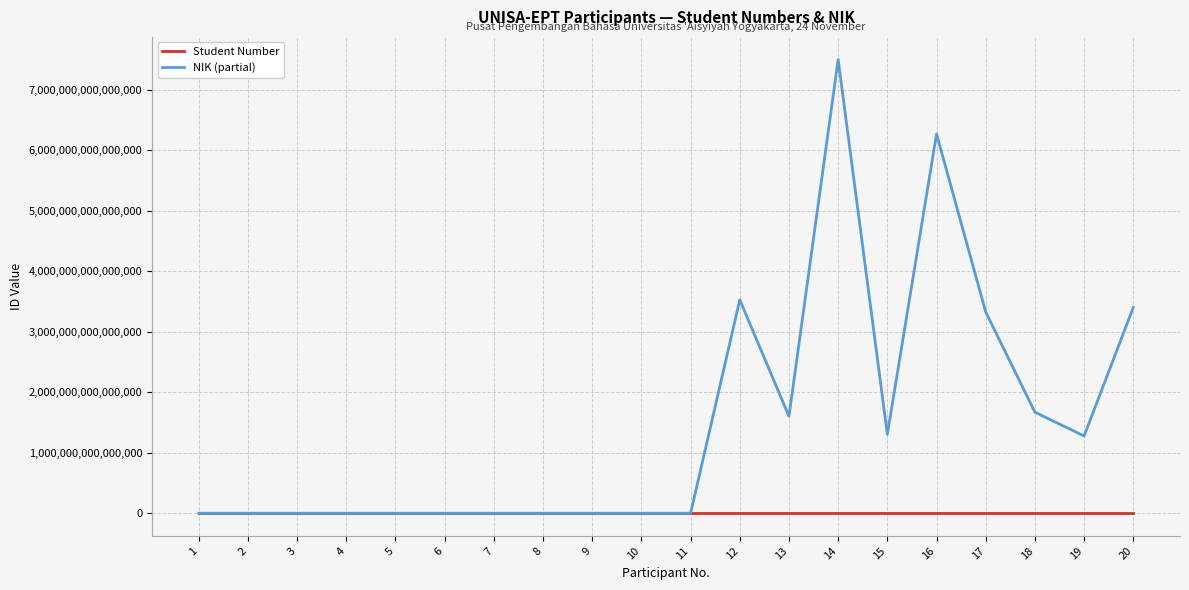

At 14, list the series in order from smallest to largest.

Student Number, NIK (partial)